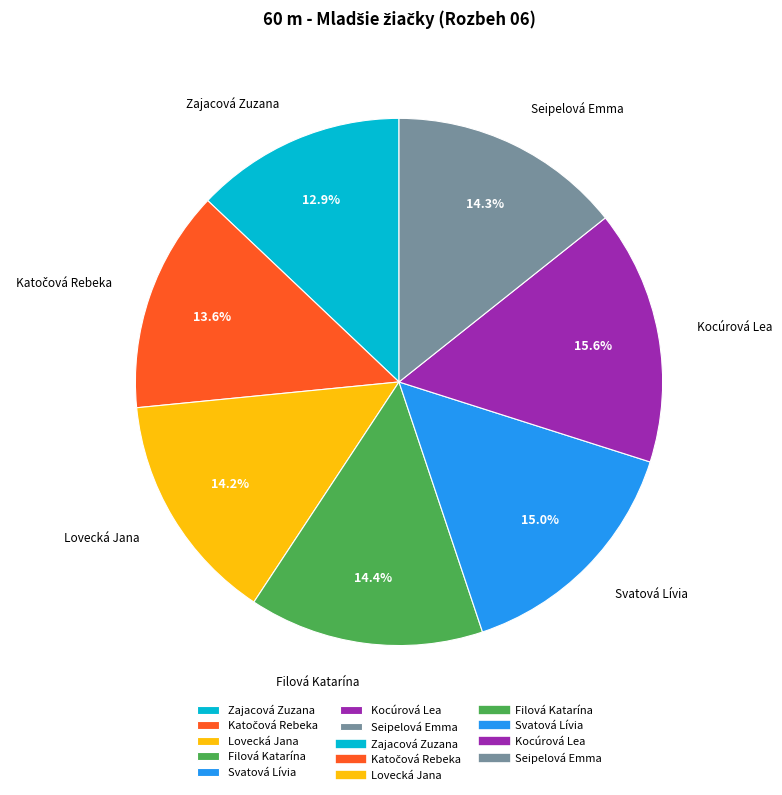

Which slice is the largest?

Kocúrová Lea